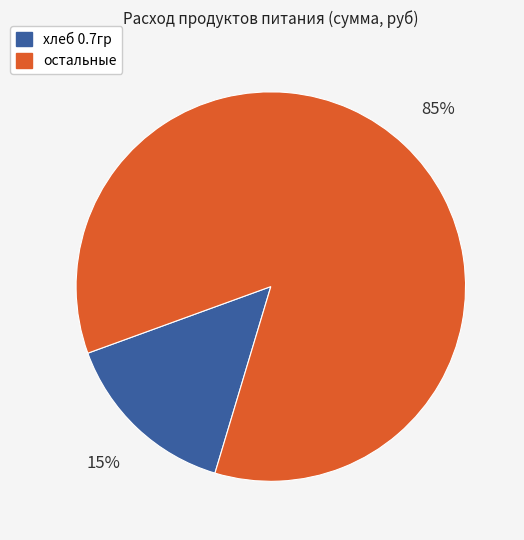

To the nearest percent, what is the average slice percentage?

50%